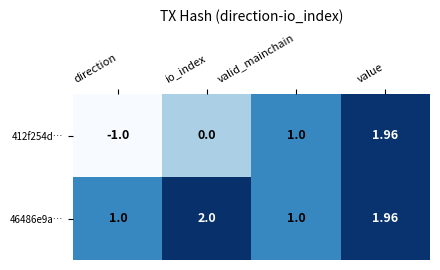

At which label is 412f254d… closest to 0?

io_index